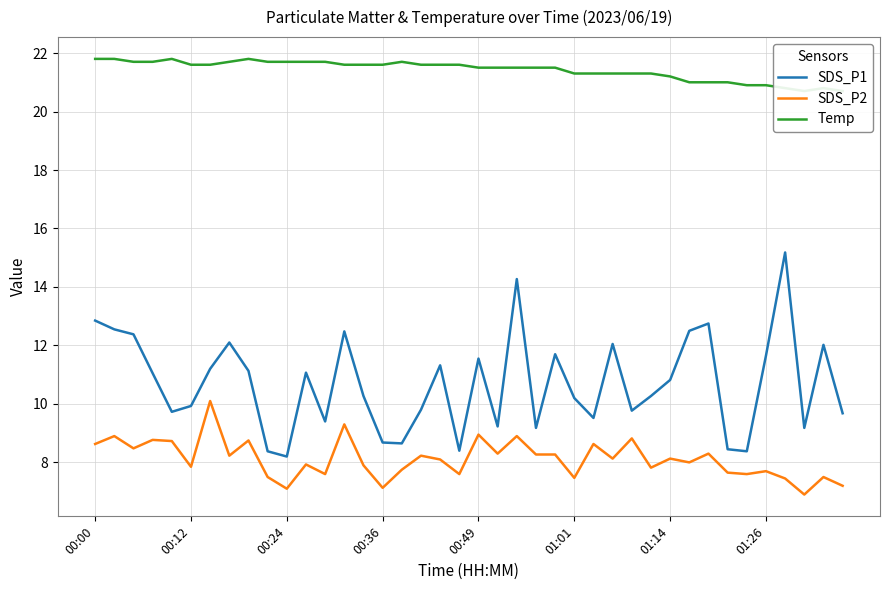

What is the average value of the SDS_P1 series?

10.7